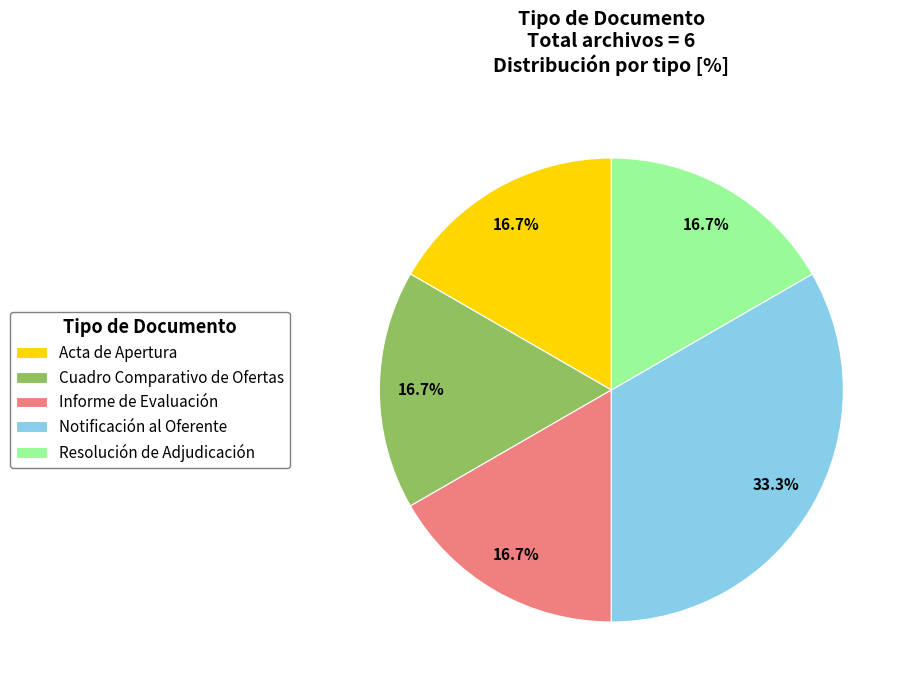

What is the ratio of the value at Cuadro Comparativo de Ofertas to the value at Resolución de Adjudicación?

1.0